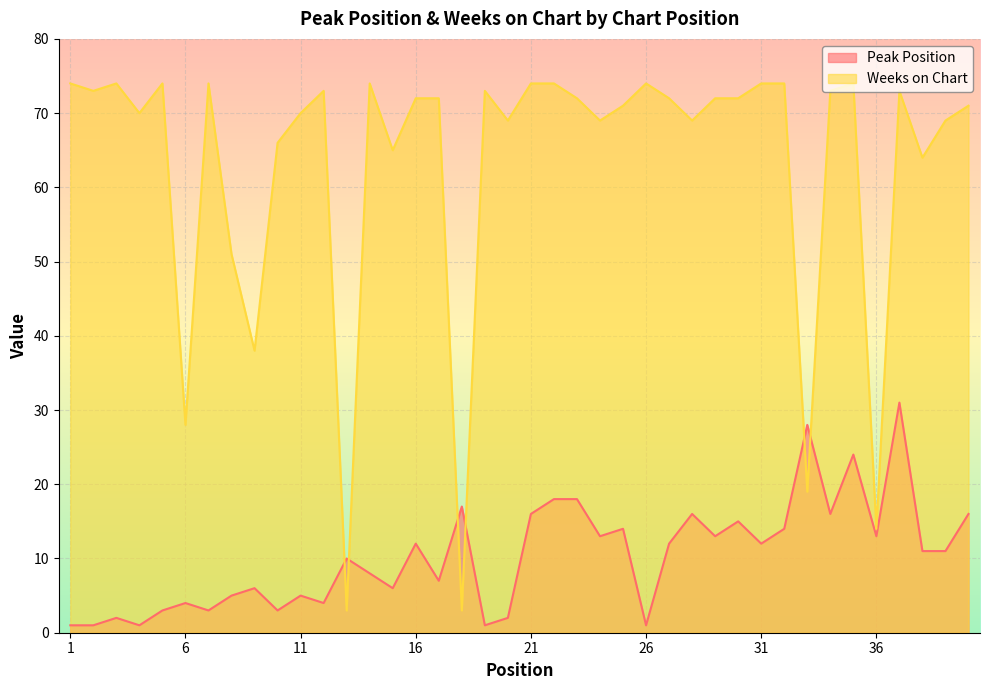

Which series changed the most between 6 and 40?

Weeks on Chart